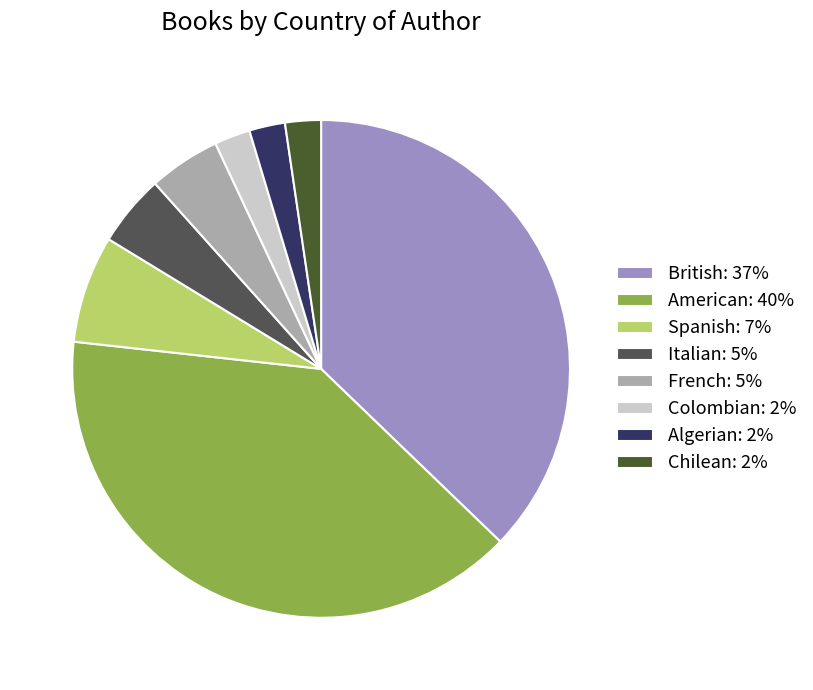

Which category has the biggest portion of the pie?

American